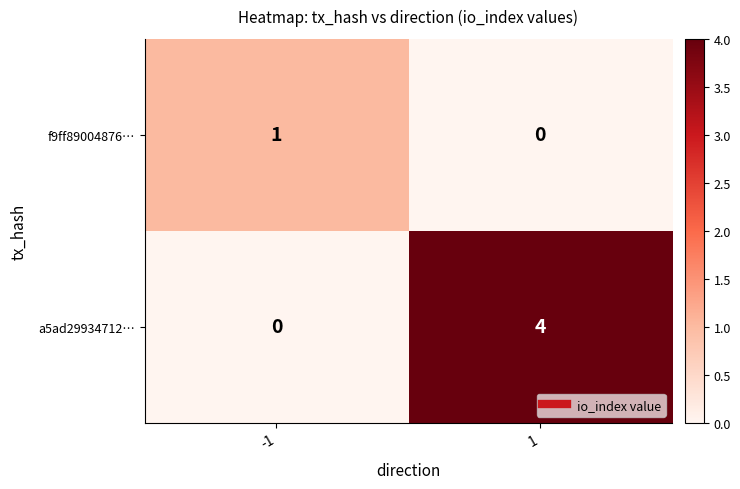

Is it true that a5ad29934712… equals 7 at 1?

False